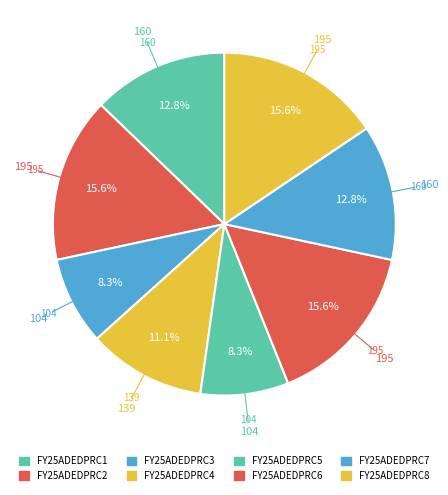

True or false: FY25ADEDPRC4 accounts for 11% of the total.

True